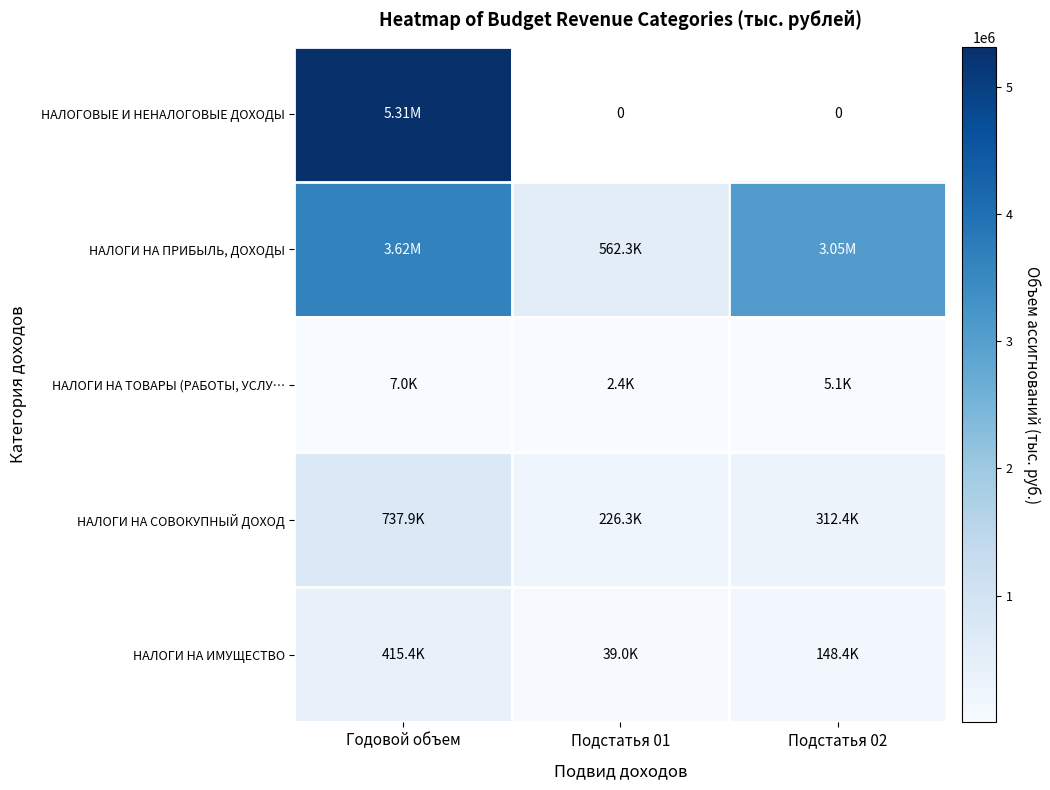

Where is НАЛОГИ НА ИМУЩЕСТВО nearest to the value 227198?

Подстатья 02